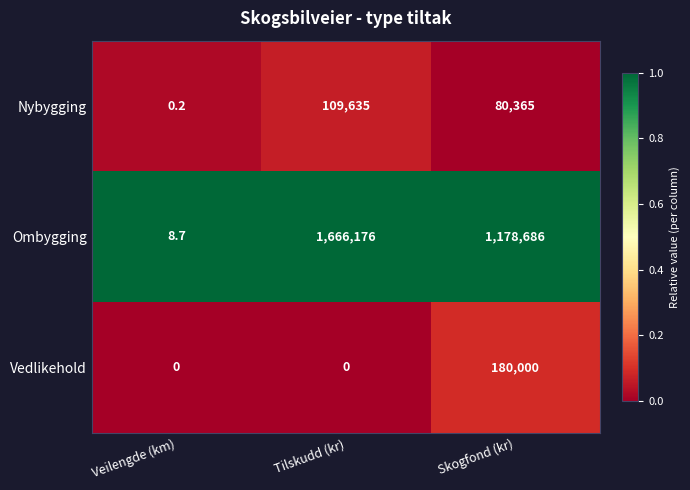

What is the difference between the maximum and minimum values in the Nybygging series?

109634.8